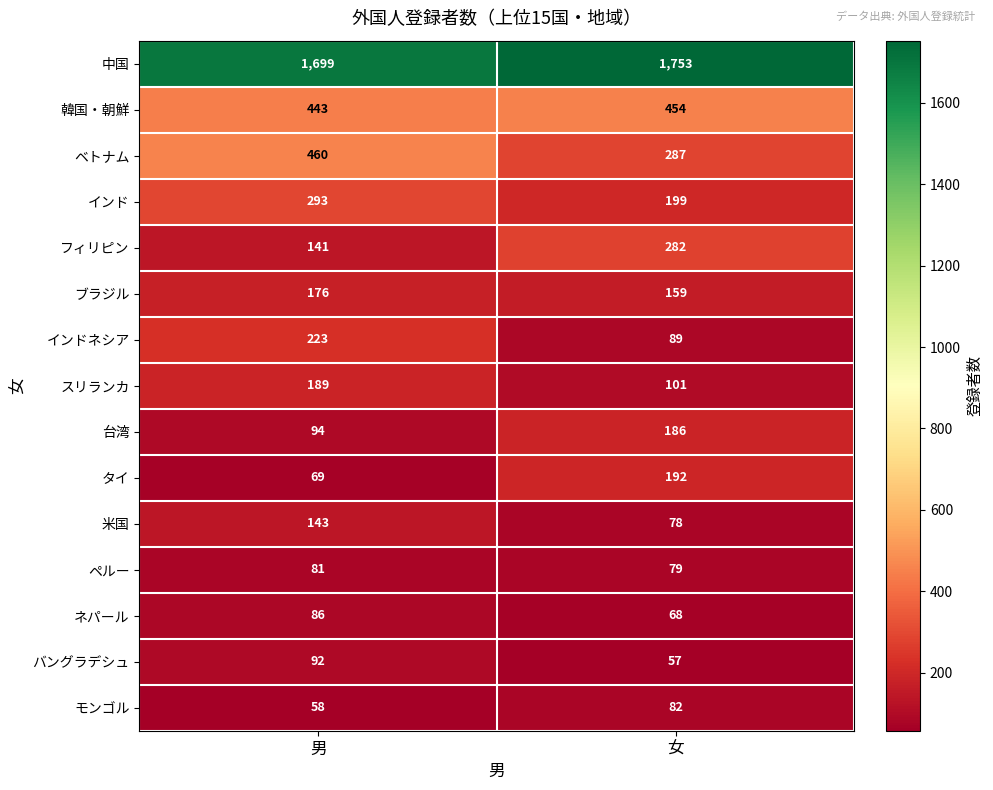

Which category has the lowest value in the 米国 series?

女